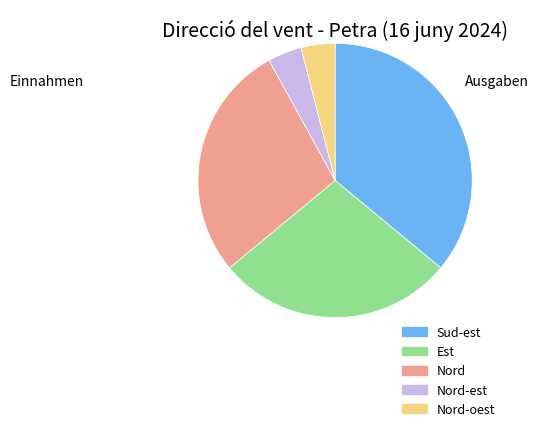

The Nord-est slice represents 4% of the pie. True or false?

True